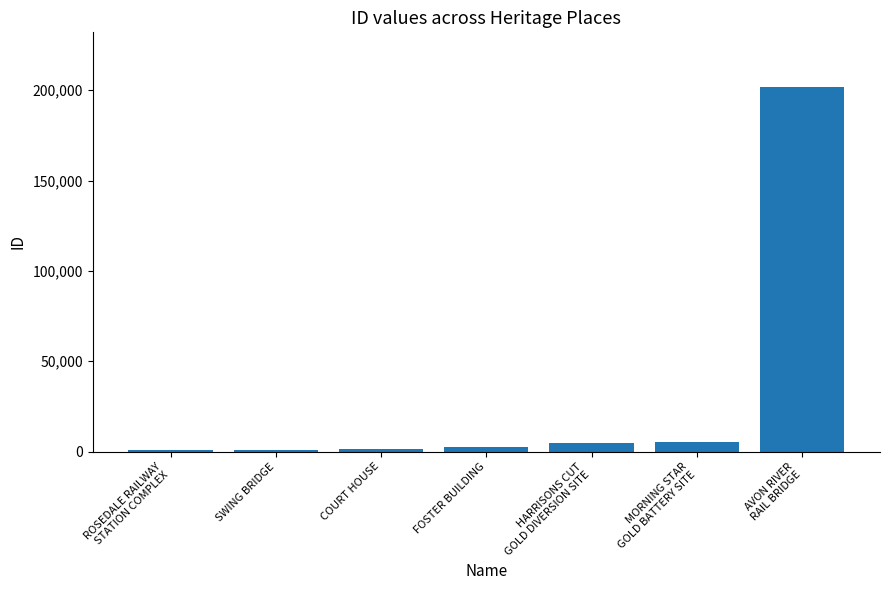

What is the maximum value shown in the chart?

201733